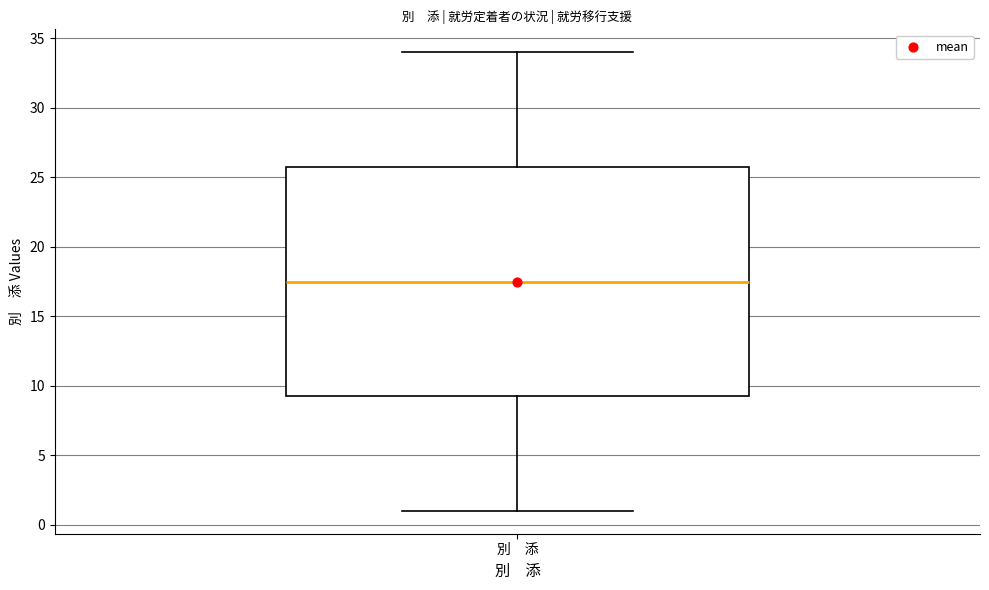

Transcribe this box plot: give where the median line is, the range the box spans, and where the two whiskers end, as read against the y-axis. The values are not printed on the chart, so give them approximately, as read against the axis.

median 17.5, box 9.5 to 26.0, whiskers 1.0 to 34.0